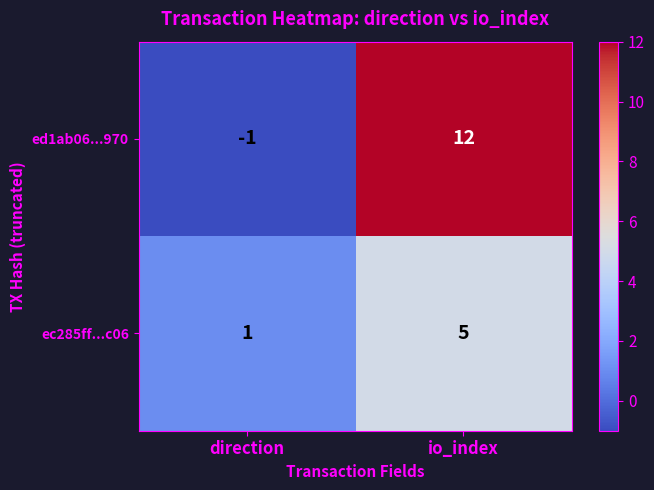

Which series has the widest spread of values?

ed1ab06...970